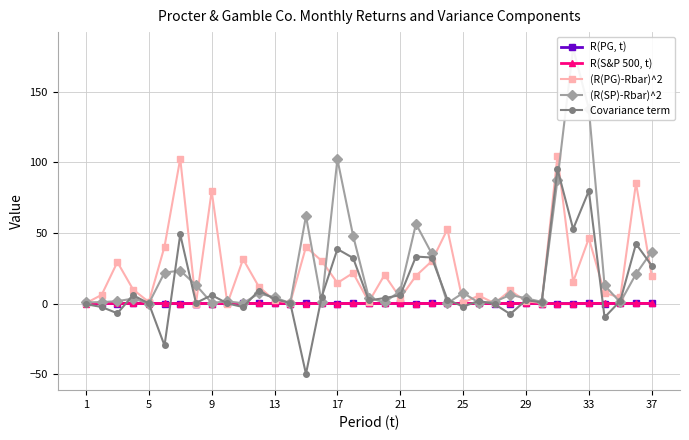

True or false: Covariance term has more than 0 points higher than both neighbors.

True